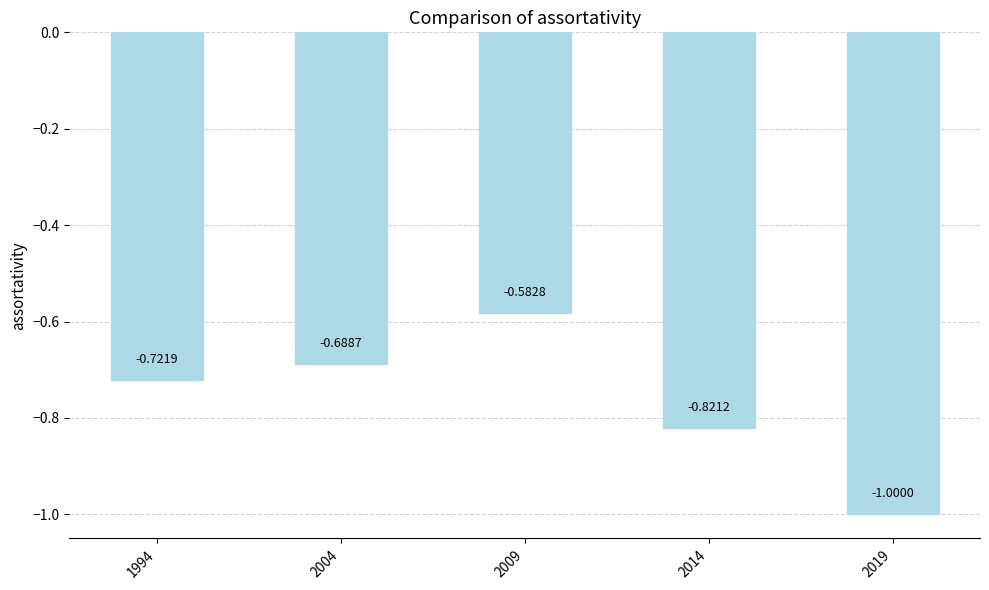

Which label corresponds to the largest value in the chart?

2009